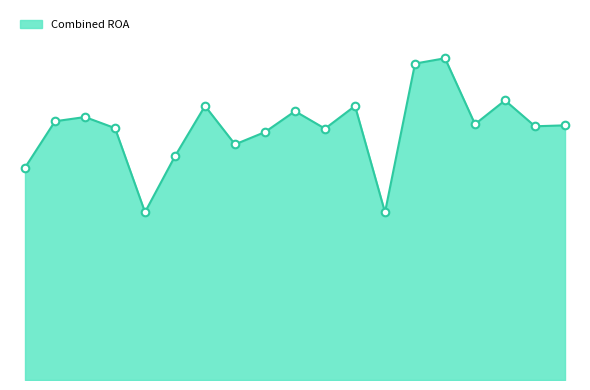

Does the chart have visible grid lines?

No